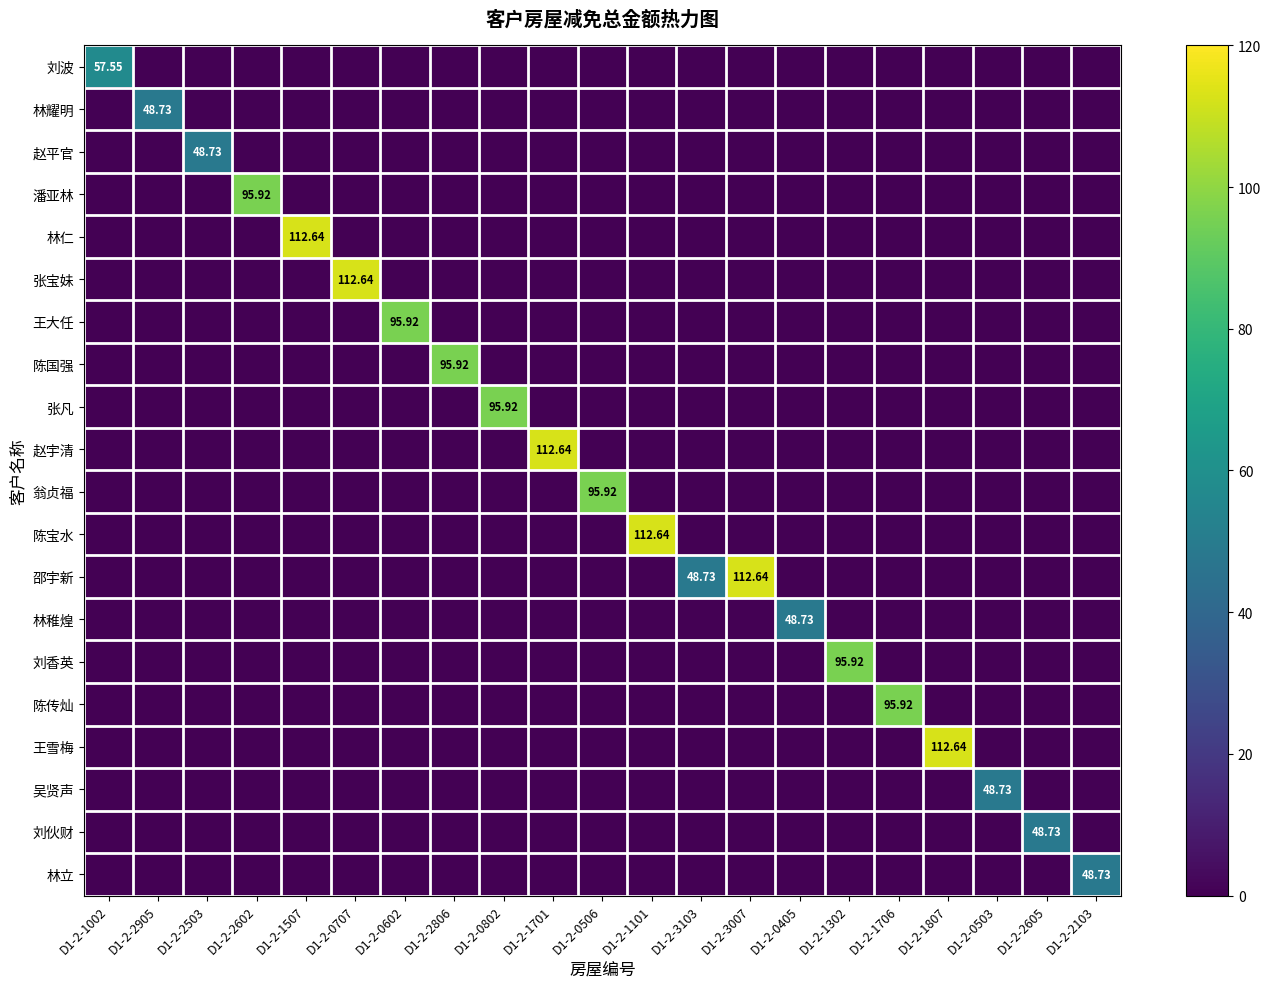

What is the average value of the 王雪梅 series?

5.4